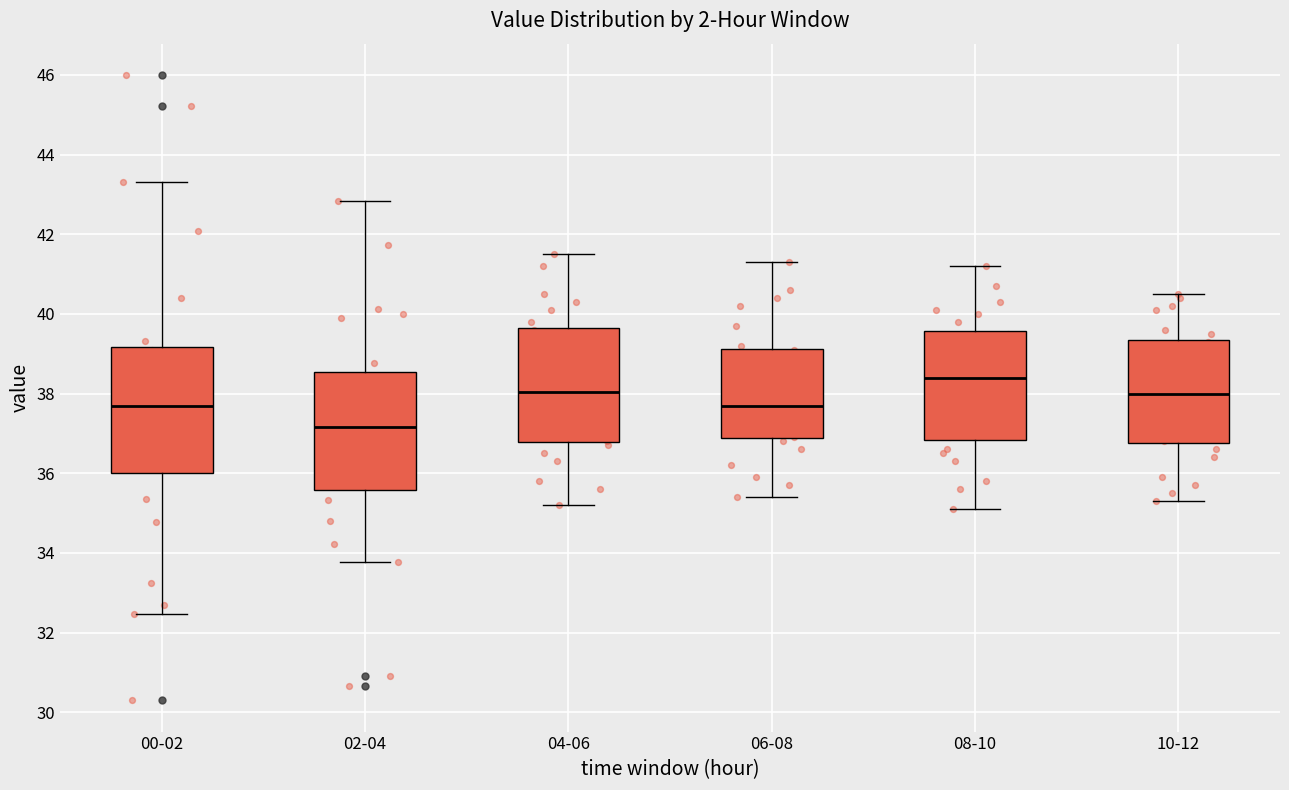

Reading left to right, transcribe this box plot: for each box, give where its median line is, the range the box spans, and where its two whiskers end, as read against the y-axis. The values are not printed on the chart, so give them approximately, as read against the axis.

00-02: median 37.6, box 36.0 to 39.2, whiskers 32.4 to 43.4
02-04: median 37.2, box 35.6 to 38.6, whiskers 33.8 to 42.8
04-06: median 38.0, box 36.8 to 39.6, whiskers 35.2 to 41.6
06-08: median 37.8, box 36.8 to 39.2, whiskers 35.4 to 41.4
08-10: median 38.4, box 36.8 to 39.6, whiskers 35.2 to 41.2
10-12: median 38.0, box 36.8 to 39.4, whiskers 35.4 to 40.6